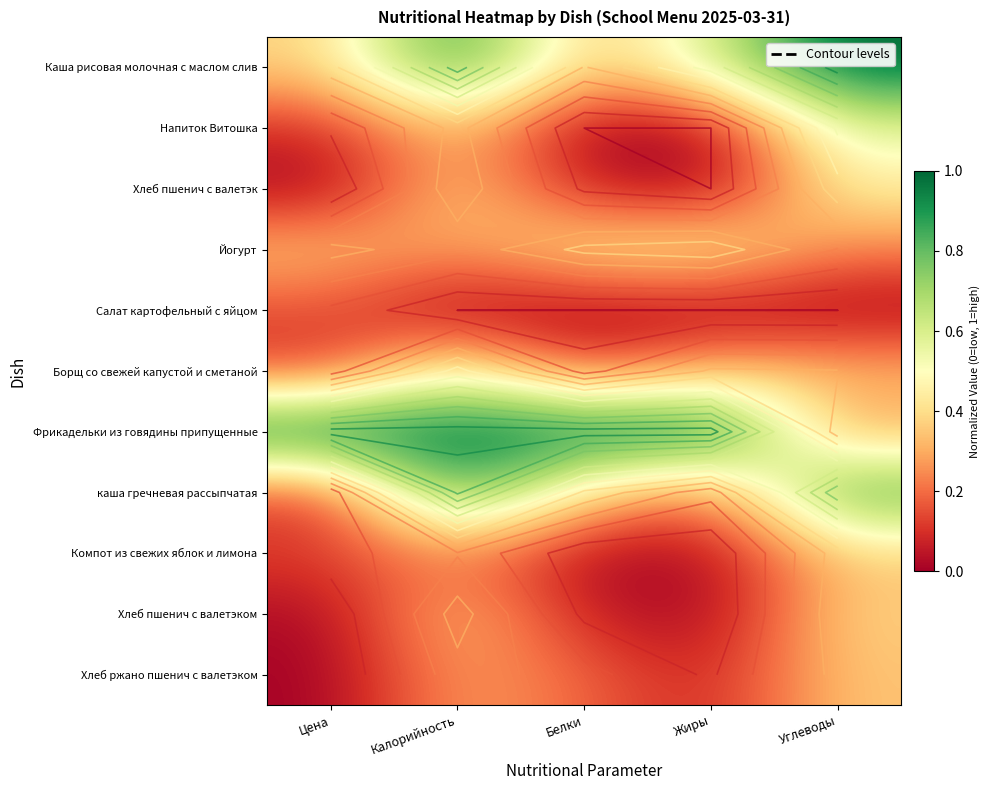

List the labels in order of Салат картофельный с яйцом value, smallest first.

Калорийность, Белки, Жиры, Углеводы, Цена